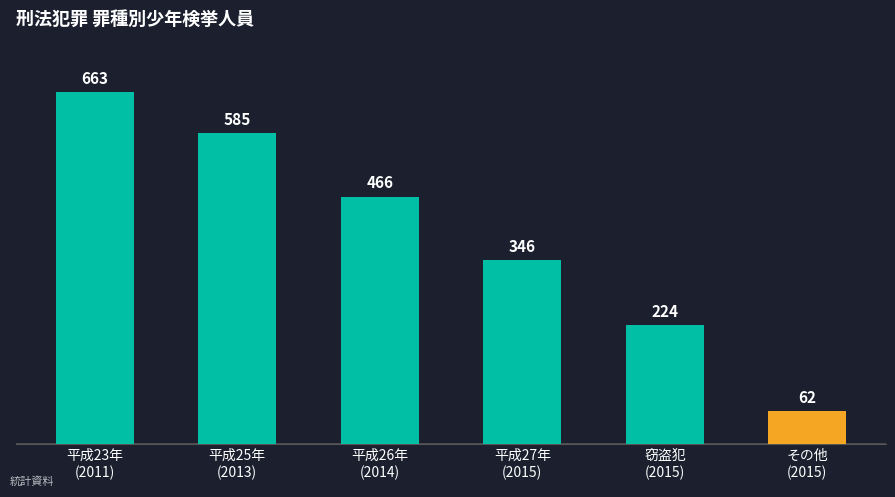

Reading right to left, list all the values displayed in this chart.

62	224	346	466	585	663